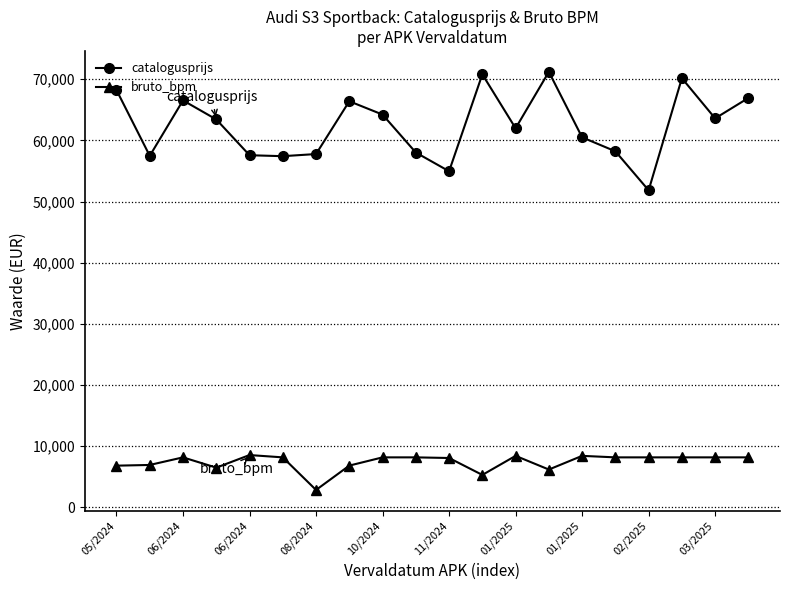

List the series in order of their overall mean, highest first.

catalogusprijs, bruto_bpm